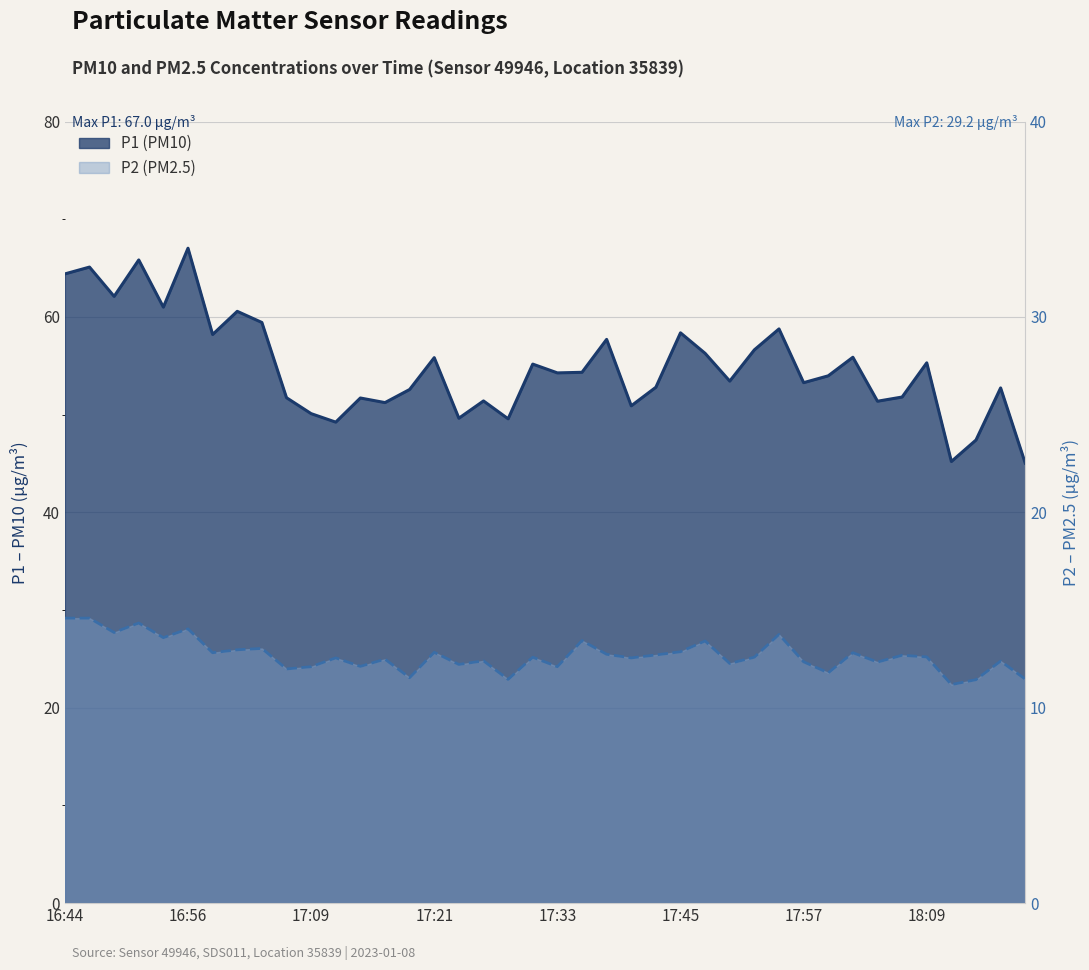

Reading left to right, extract all data points from this chart.

P1 (PM10): 64.4	65.1	62.1	65.8	61.0	67.0	58.2	60.6	59.4	51.7	50.1	49.2	51.7	51.2	52.6	55.8	49.6	51.4	49.6	55.2	54.3	54.3	57.7	50.9	52.8	58.4	56.3	53.4	56.6	58.8	53.3	54.0	55.9	51.4	51.8	55.3	45.2	47.4	52.7	45.0
P2 (PM2.5): 29.2	29.2	27.7	28.7	27.2	28.1	25.6	25.9	26.1	24.0	24.2	25.1	24.2	25.0	23.1	25.7	24.4	24.8	22.9	25.2	24.2	26.9	25.5	25.1	25.4	25.7	26.8	24.5	25.2	27.5	24.7	23.6	25.6	24.7	25.4	25.2	22.4	22.9	24.8	22.9